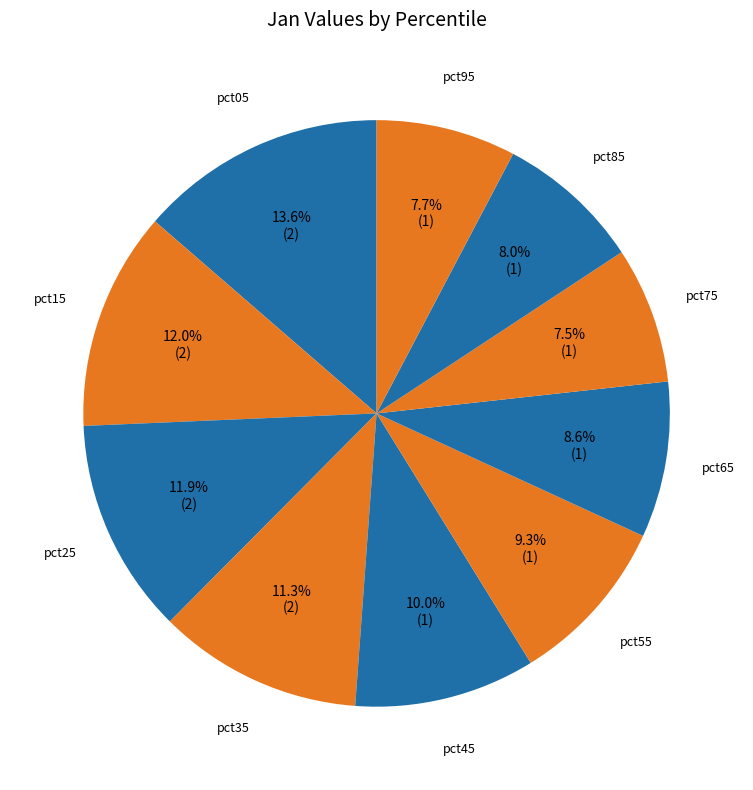

Approximately how many times larger is the value at pct45 compared to pct85?

1.2